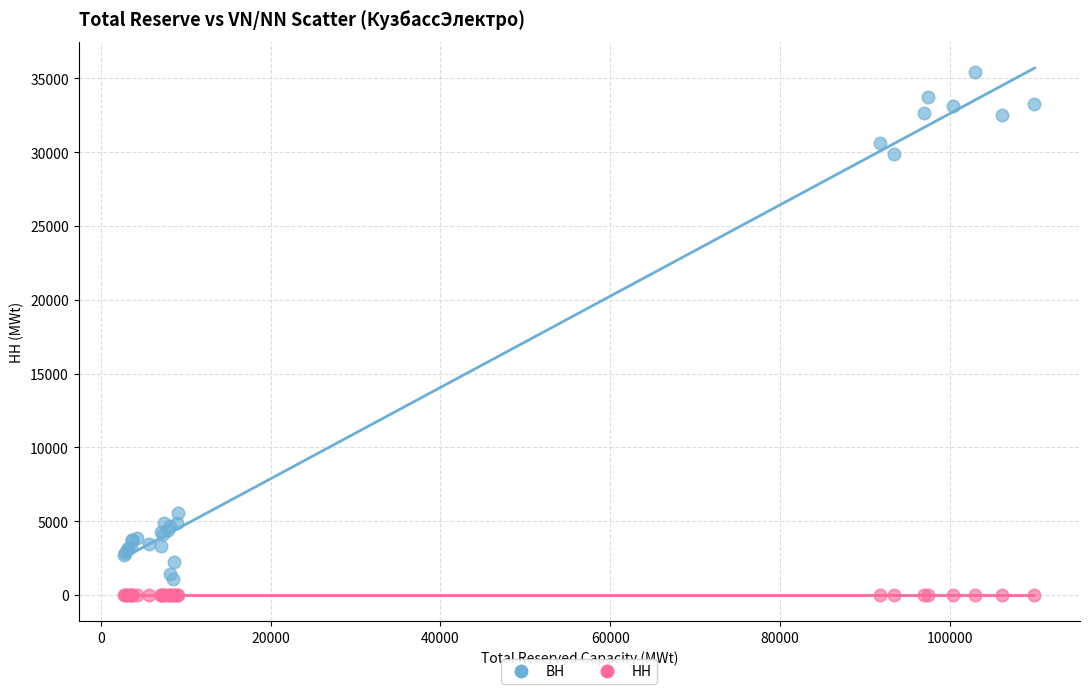

In the ВН series, what Y value is closest to 18264?

29901